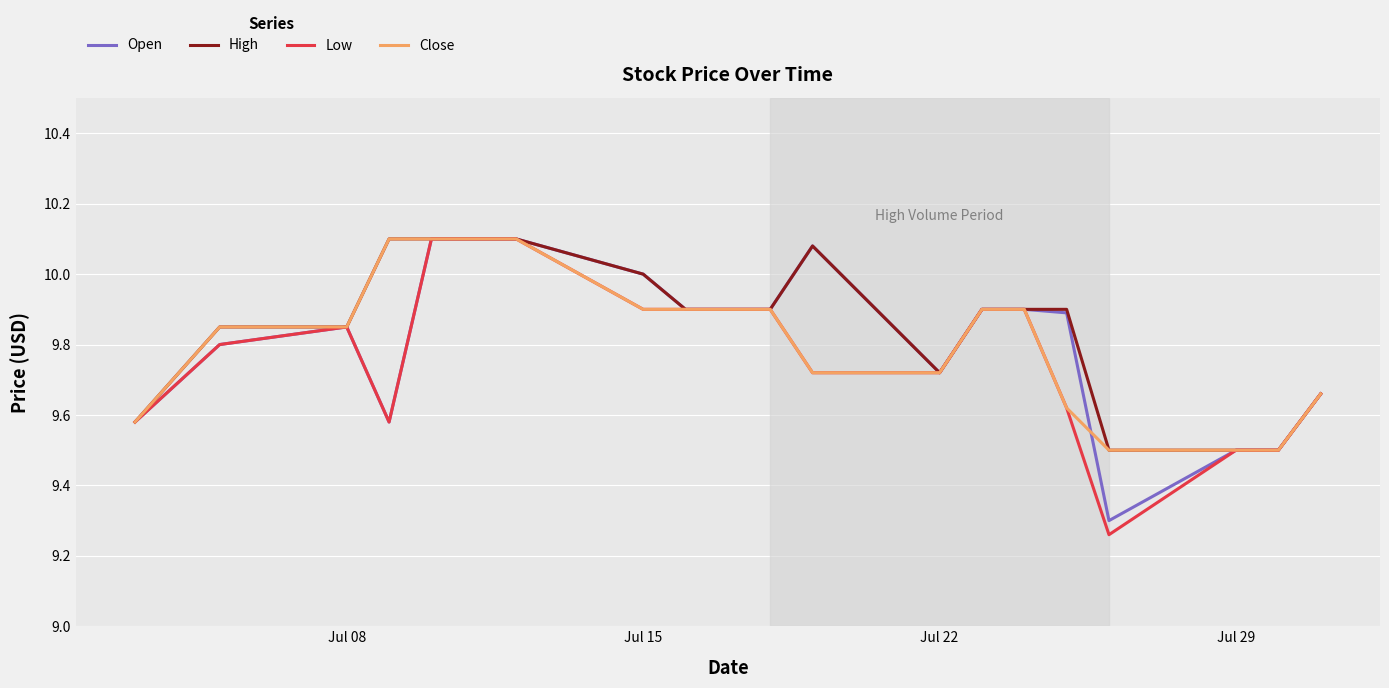

Which series has the widest spread of values?

Low